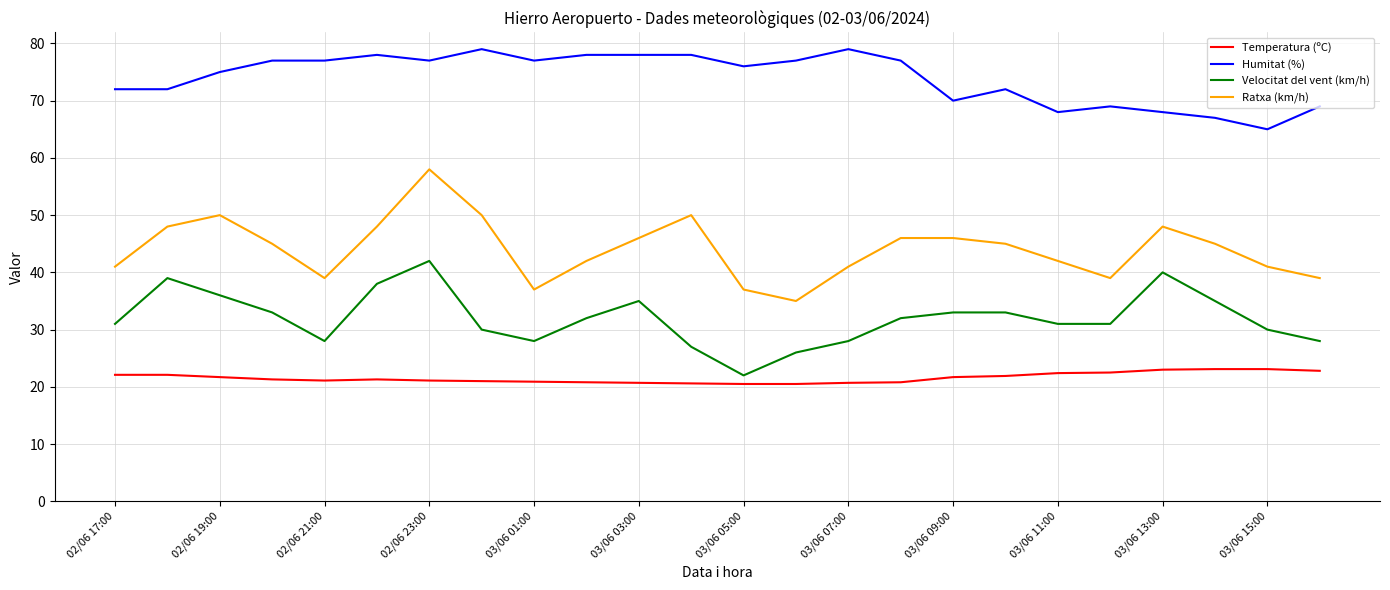

Does the chart display data point markers on the line(s)?

No